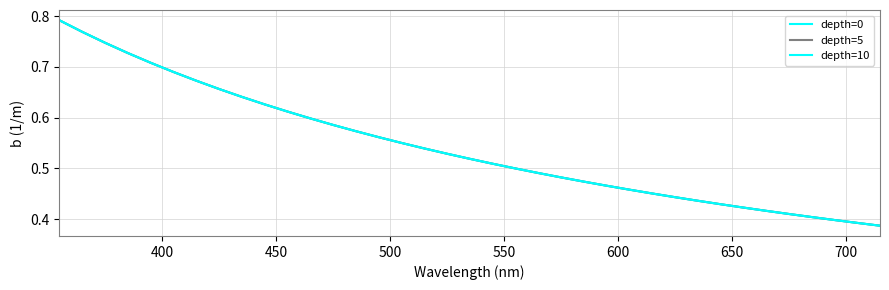

Is this an area chart (filled region under the line)?

No